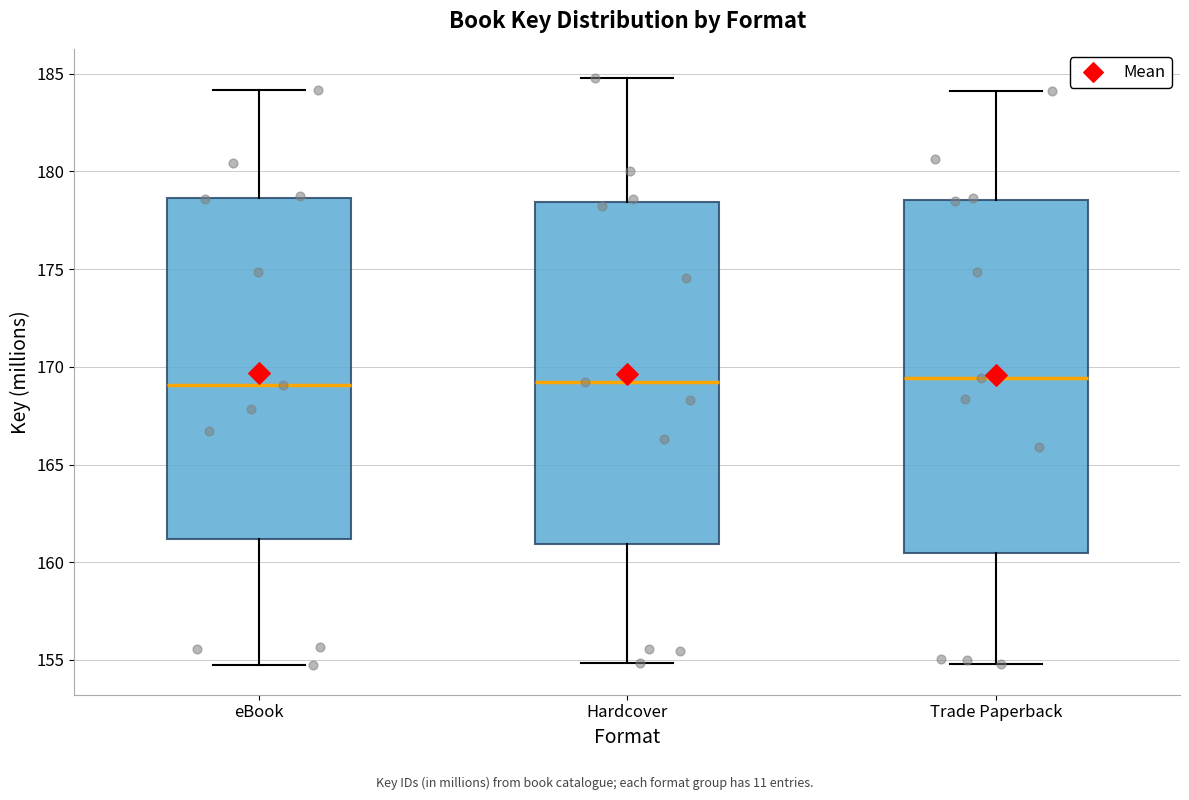

Reading left to right, read every box against the y-axis: the position of its median line, the range the box covers, and the ends of its whiskers. The values are not printed on the chart, so give them approximately, as read against the axis.

eBook: median 169.0, box 161.0 to 178.5, whiskers 154.5 to 184.0
Hardcover: median 169.0, box 161.0 to 178.5, whiskers 155.0 to 185.0
Trade Paperback: median 169.5, box 160.5 to 178.5, whiskers 155.0 to 184.0